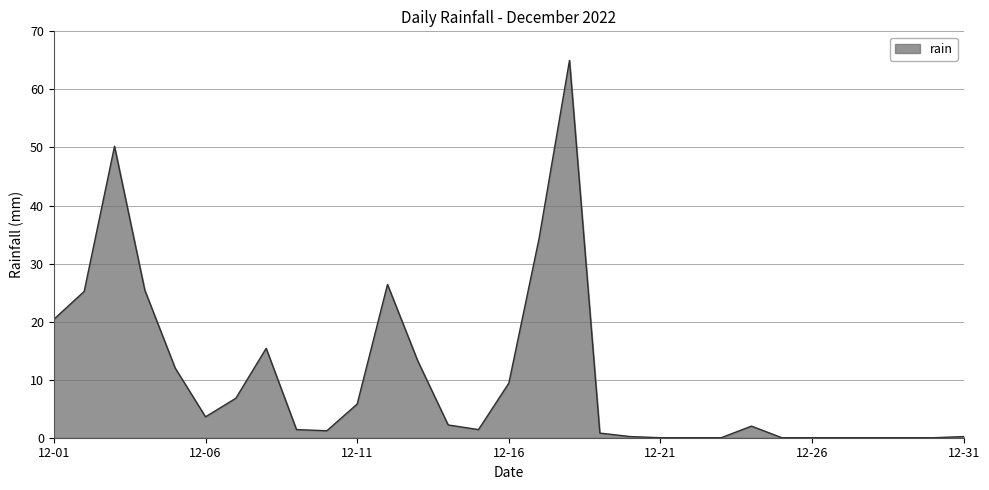

How many lines are shown in the chart?

1